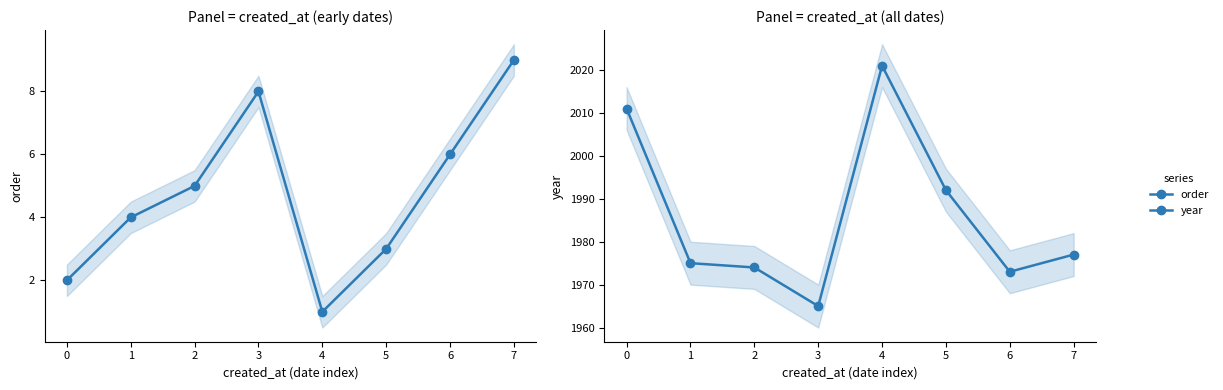

Rank the series by their maximum value, from lowest to highest.

order, year